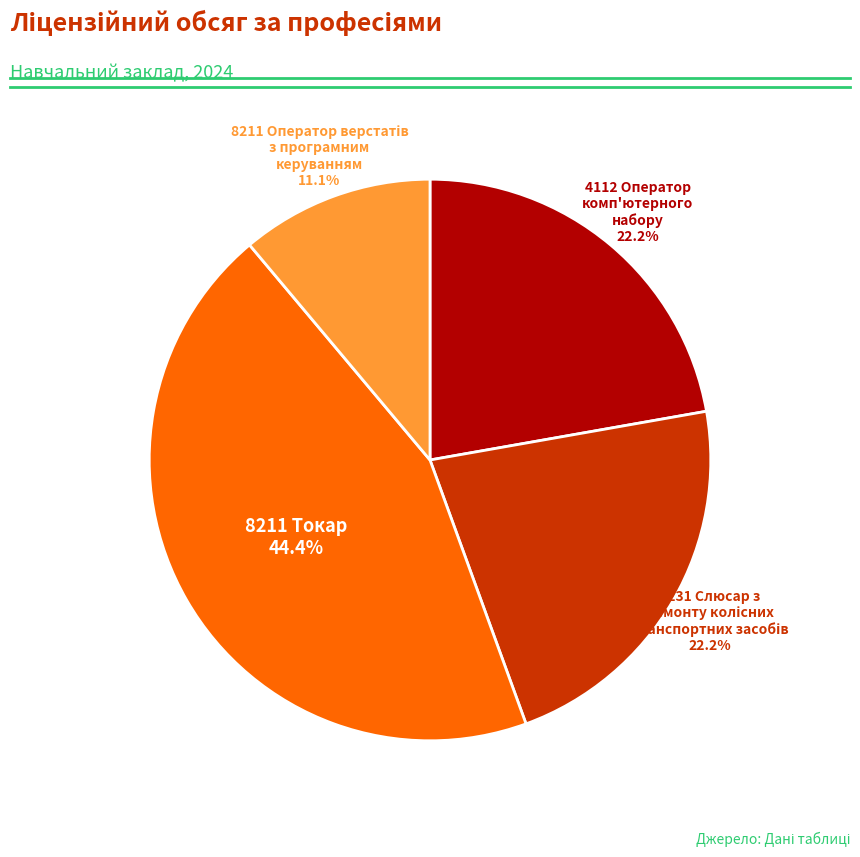

Does any single category account for the majority?

No